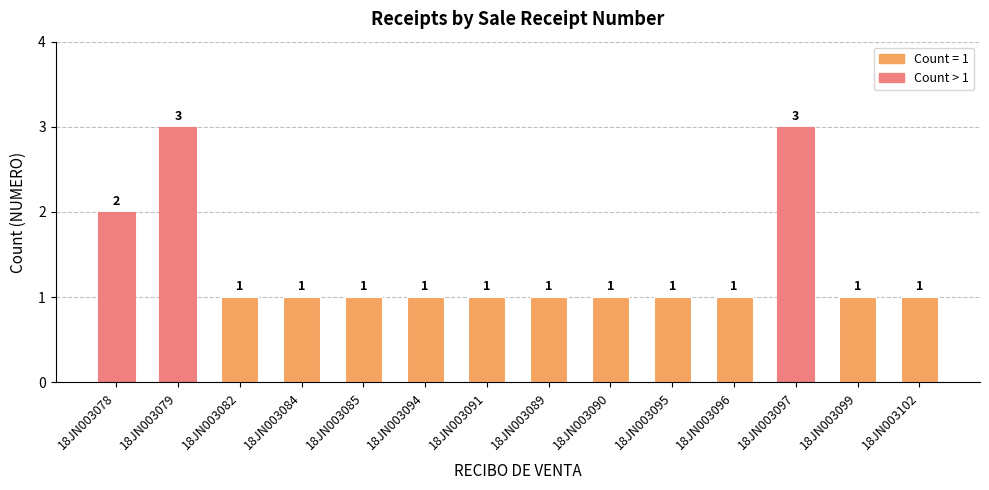

Reading right to left, transcribe all the data shown in this chart.

1	1	3	1	1	1	1	1	1	1	1	1	3	2